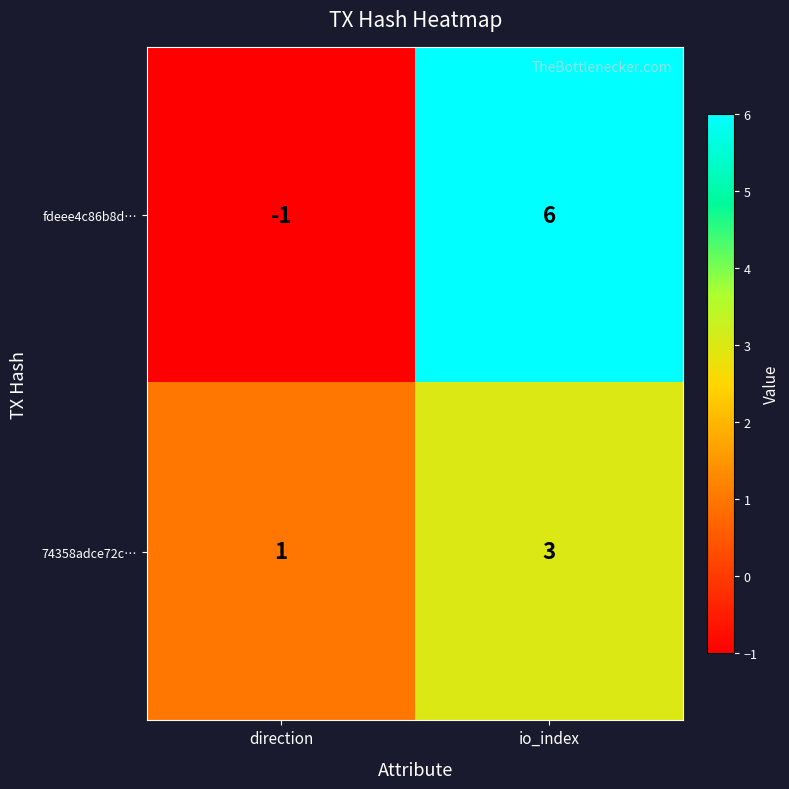

The fdeee4c86b8d… series shows 6 at io_index. True or false?

True